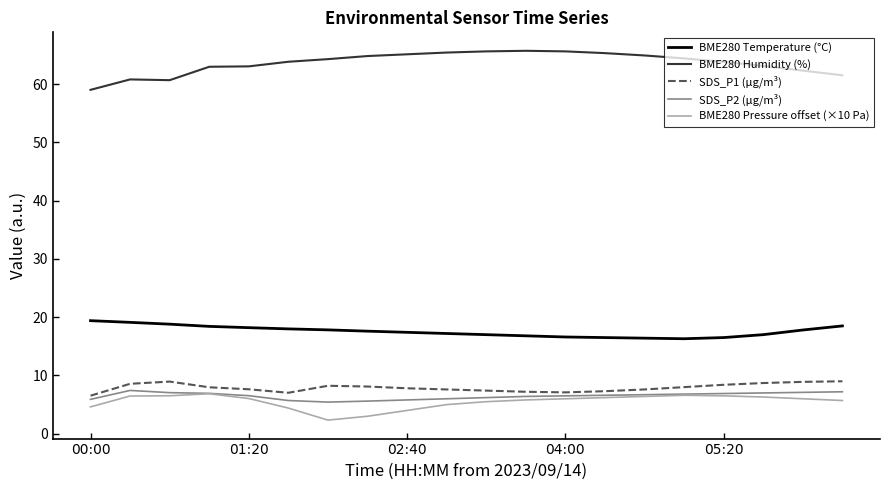

What is the minimum value for BME280 Temperature (°C)?

16.3